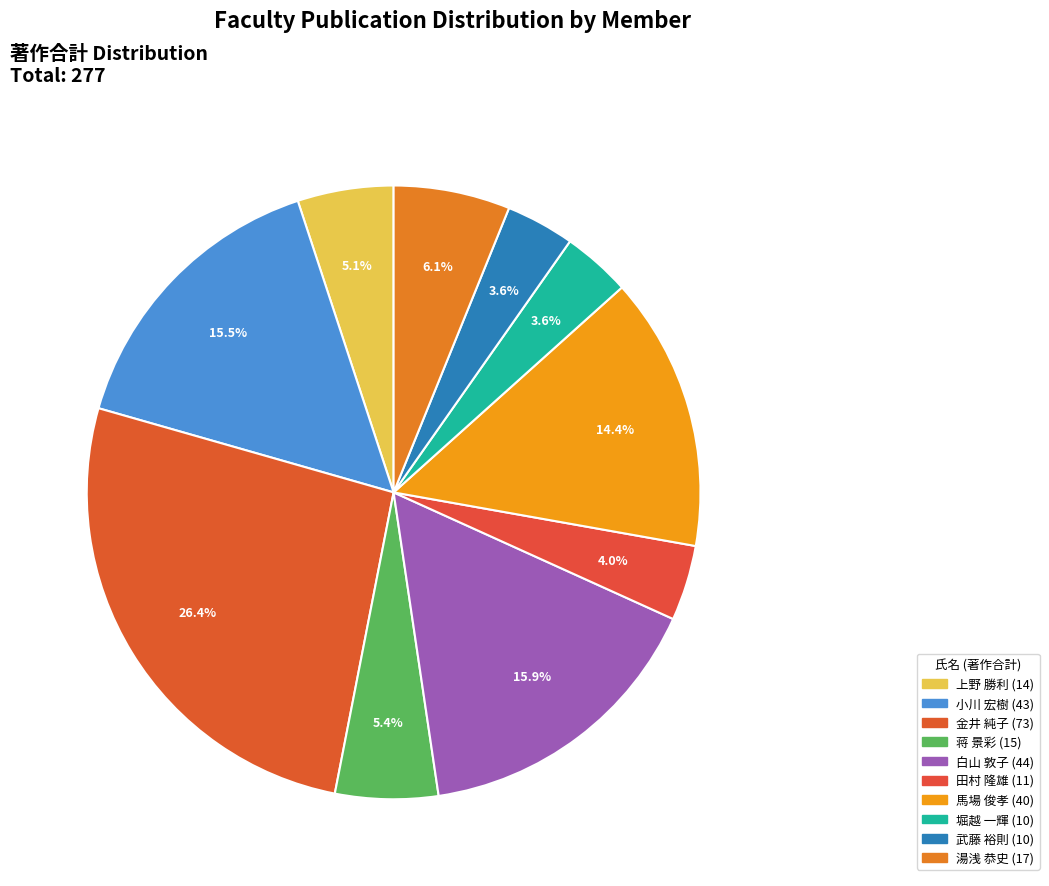

How many slices are in this pie chart?

10